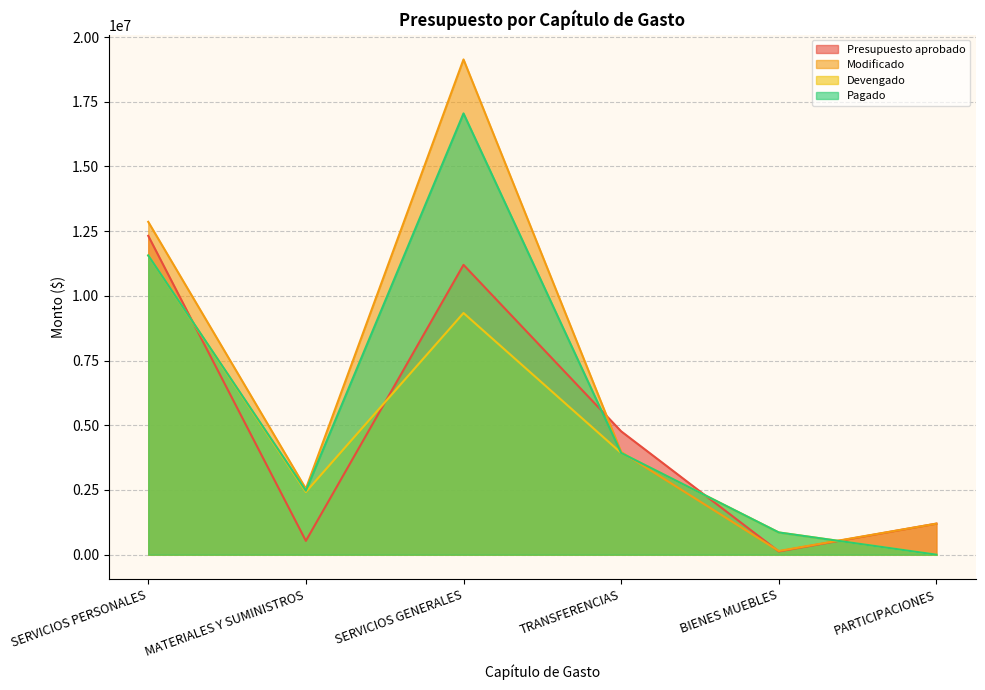

Where is the first local minimum for Devengado?

MATERIALES Y SUMINISTROS